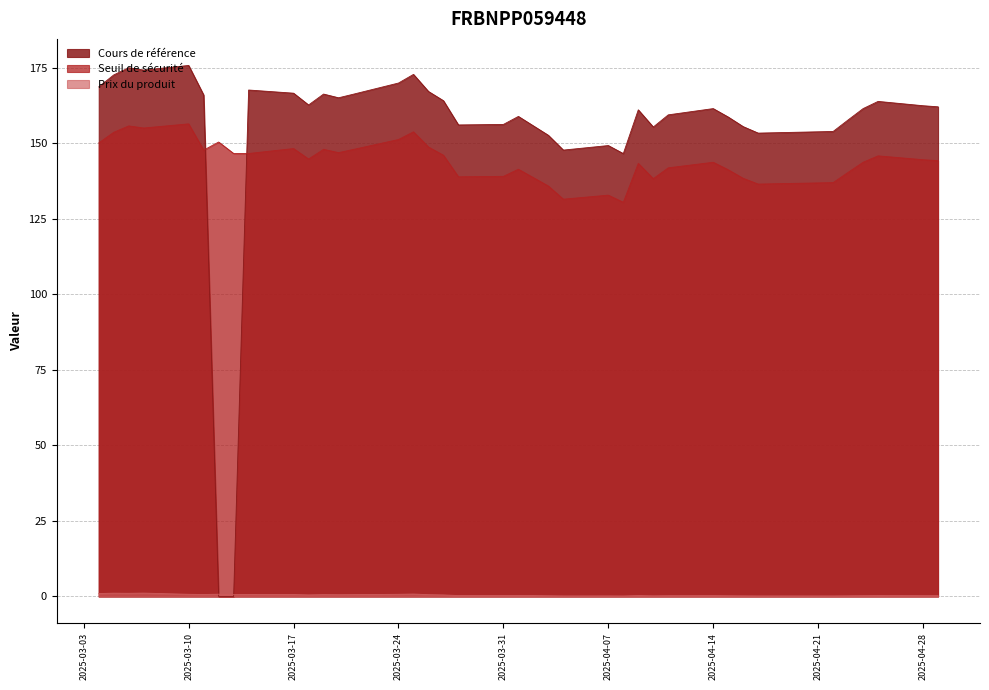

Between 2025-04-01 and 2025-03-05, which is larger?

2025-03-05